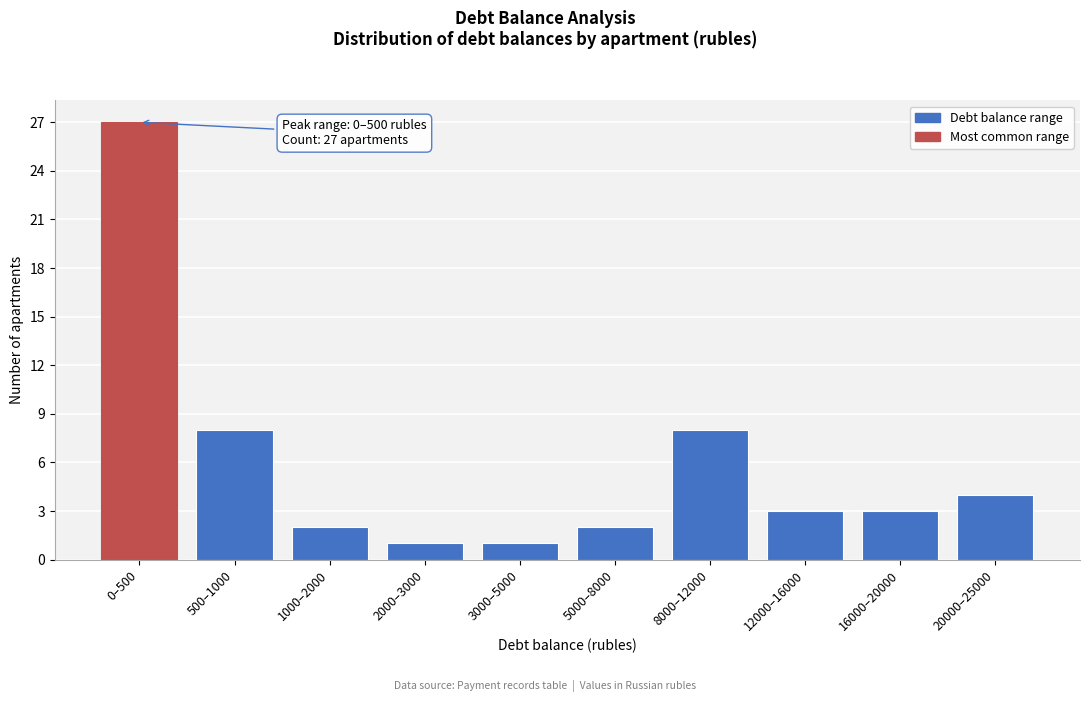

Reading right to left, what are all the values shown in this chart?

4	3	3	8	2	1	1	2	8	27